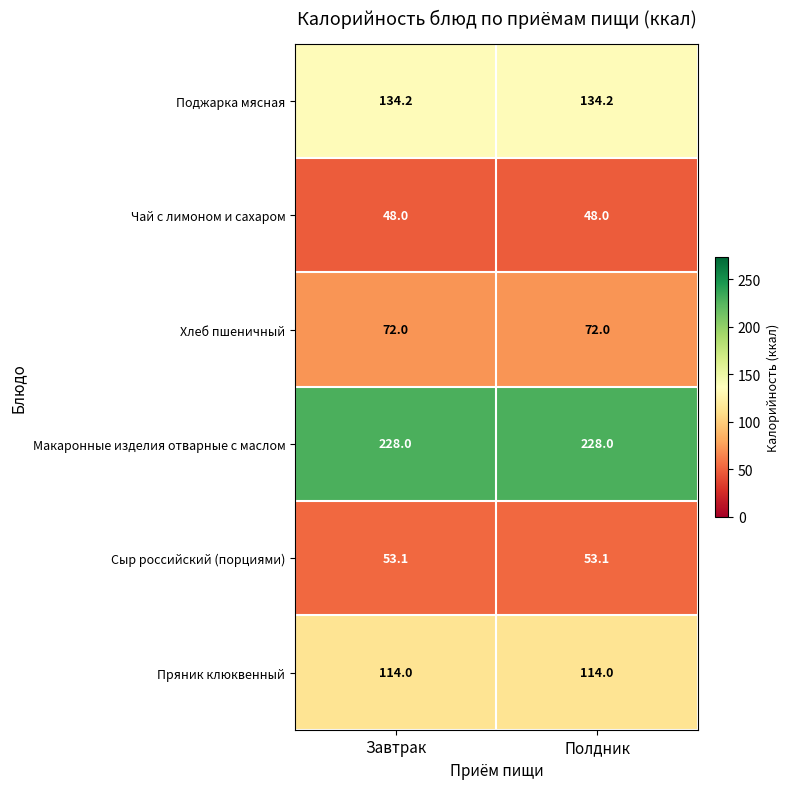

Which series has the largest total across all categories?

Макаронные изделия отварные с маслом